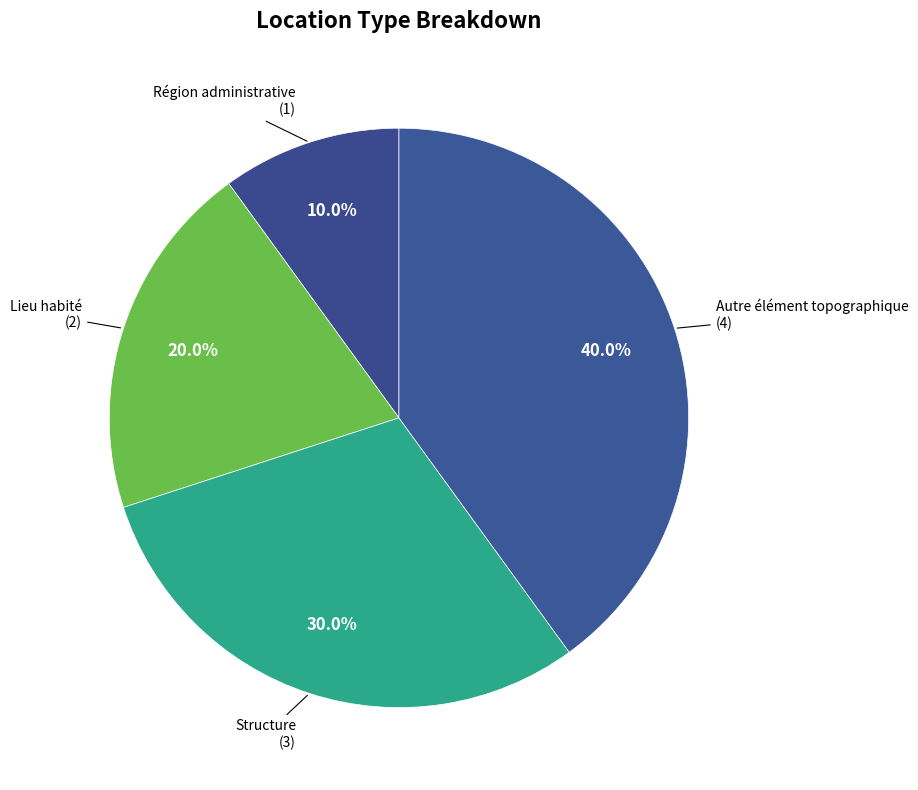

What is the smallest slice in the pie chart?

Région administrative